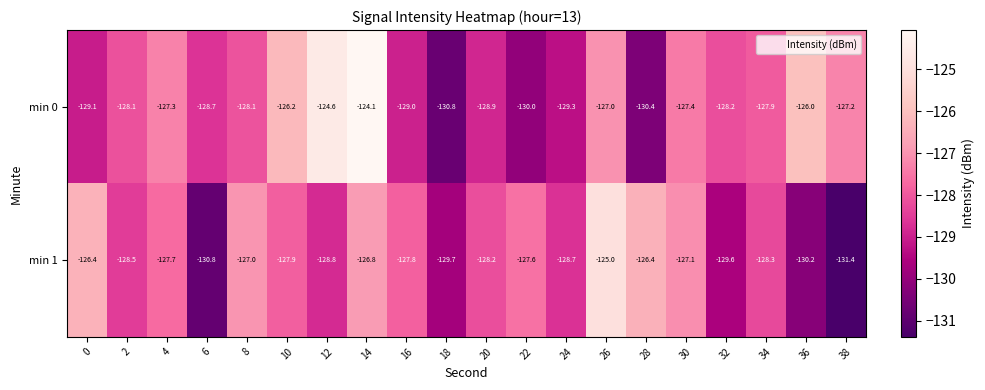

The min 0 series shows -222.8 at 34. True or false?

False